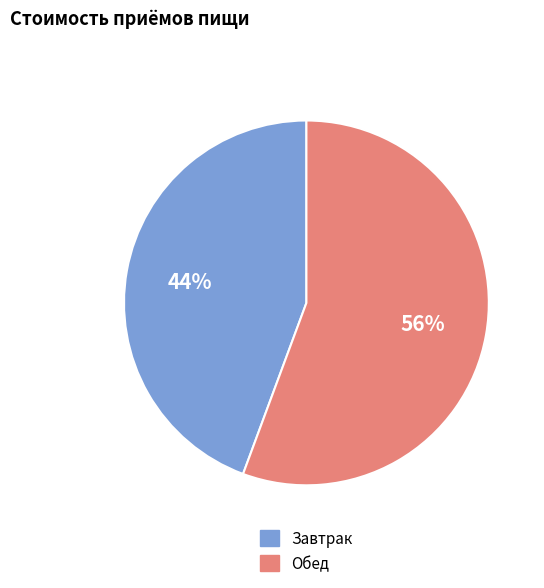

Does any single category account for the majority?

Yes